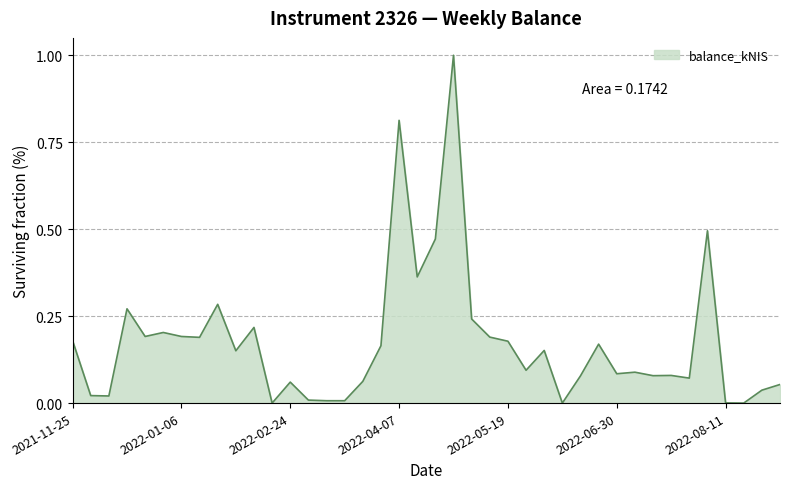

How many lines are shown in the chart?

1